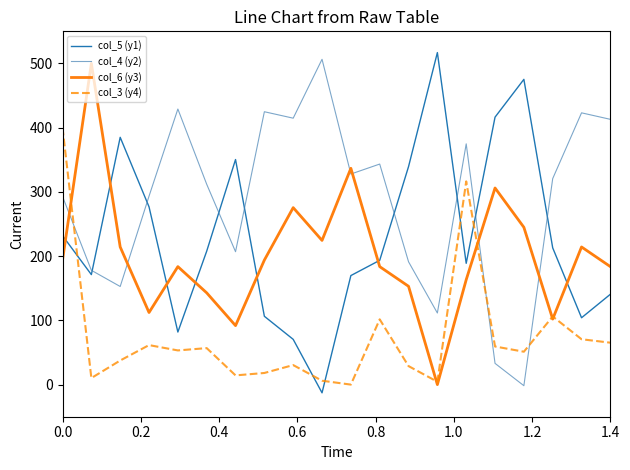

True or false: col_4 (y2) and col_5 (y1) intersect in this chart.

True